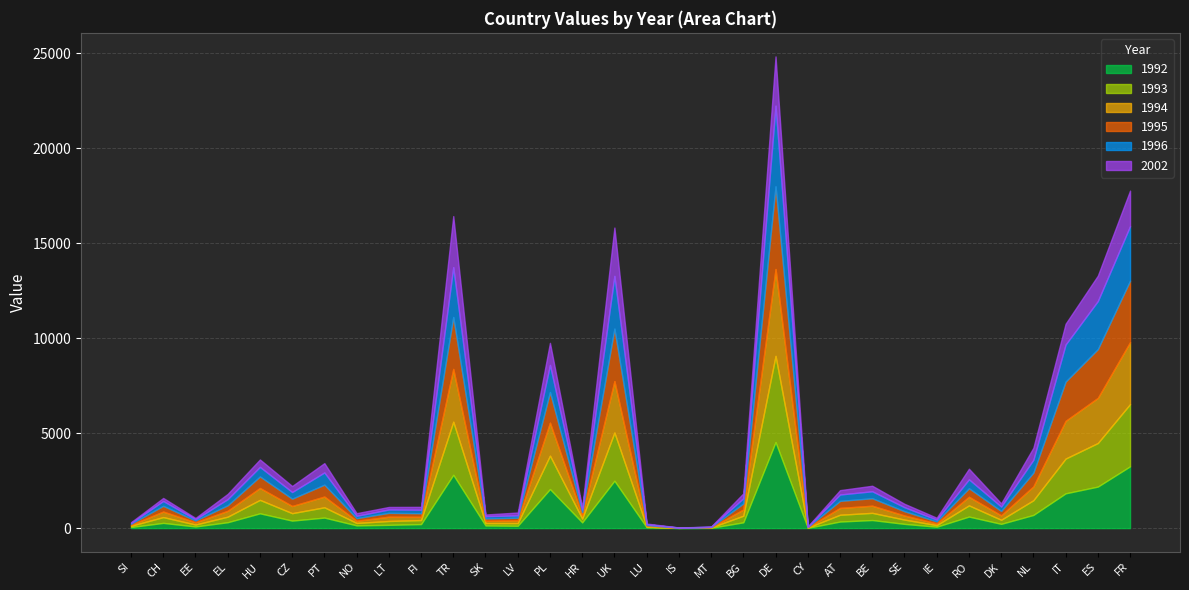

At which category is the sum across all series the highest?

DE